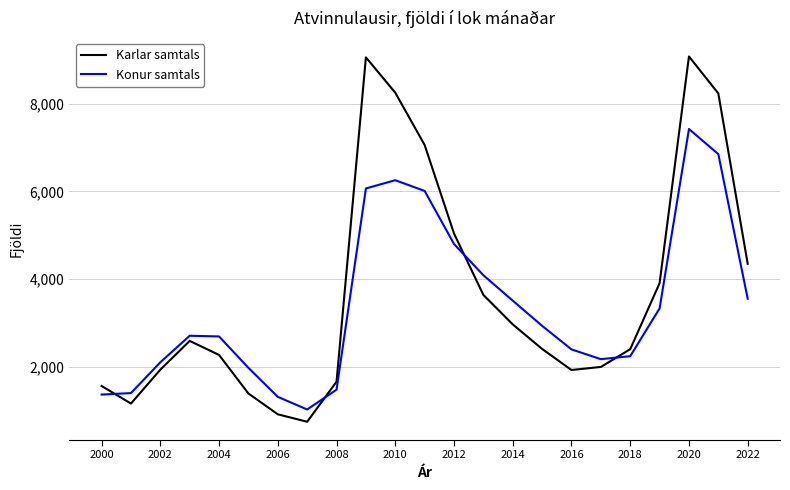

What is the greatest value displayed?

9075